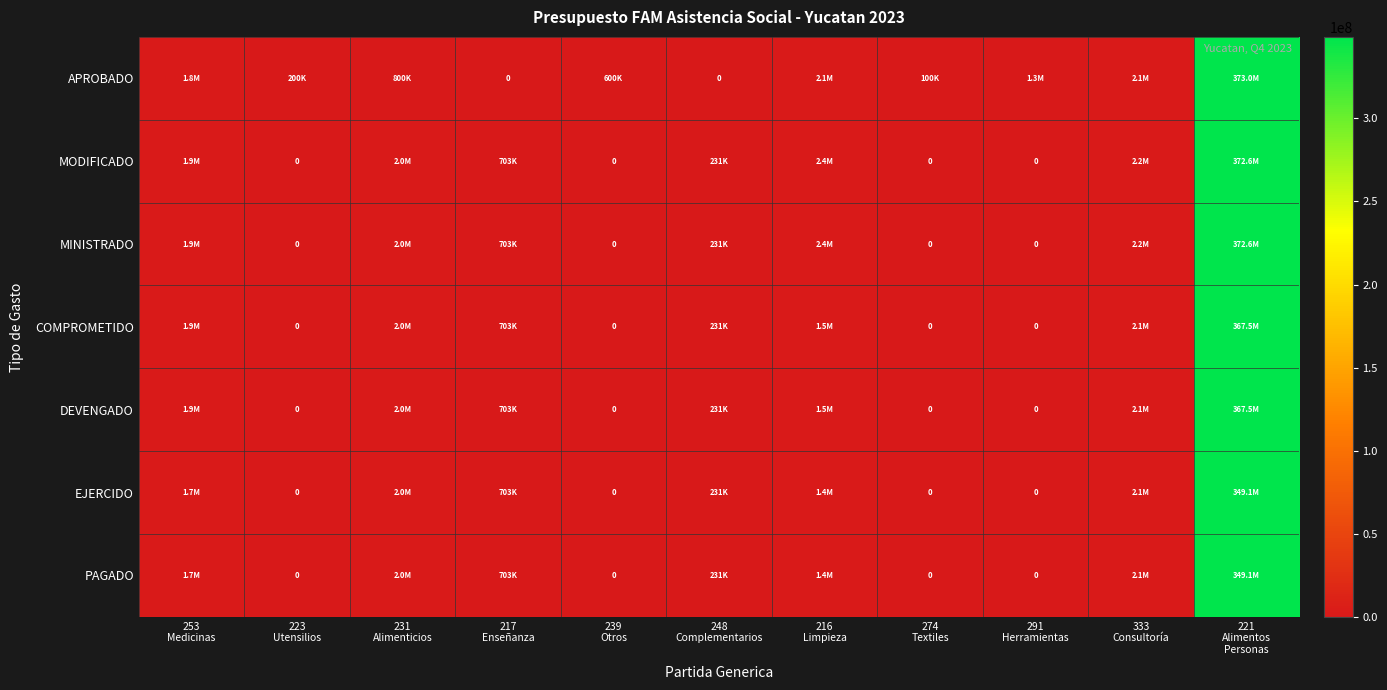

Is it true that COMPROMETIDO equals 702987.4 at 217 Enseñanza?

True